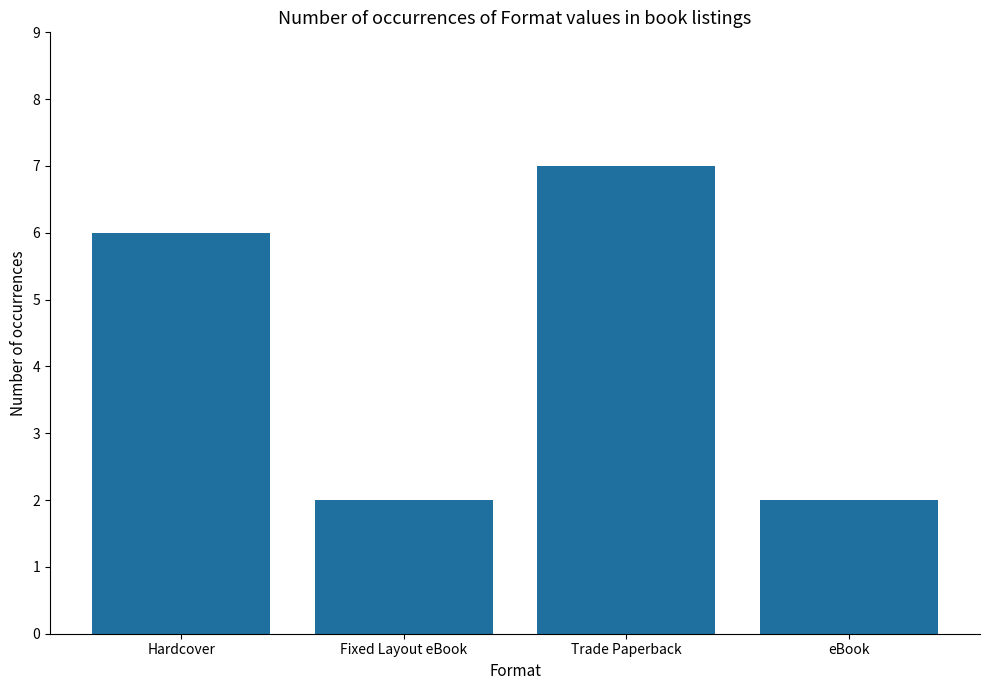

Reading left to right, transcribe all the data shown in this chart.

6	2	7	2